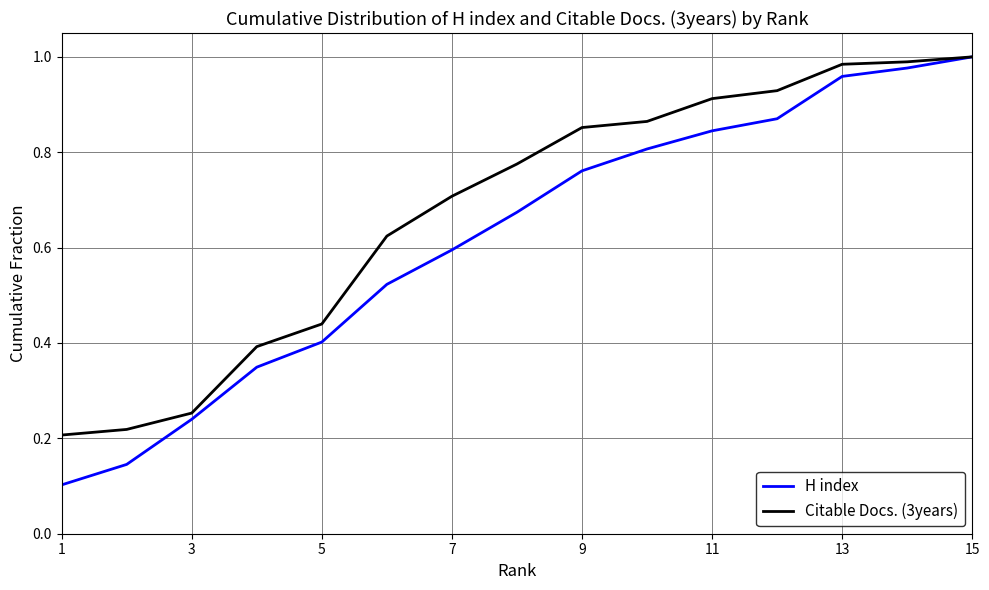

Rank the series by their average value, from highest to lowest.

Citable Docs. (3years), H index